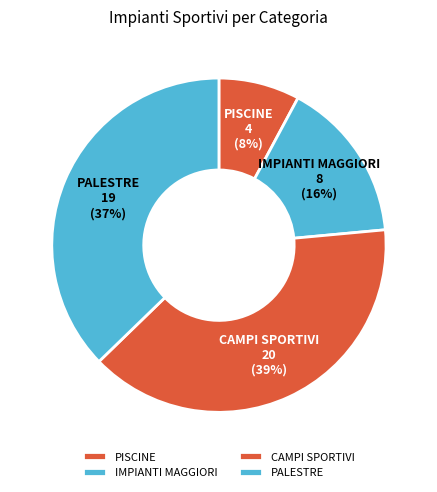

Rank the categories by value from lowest to highest.

PISCINE, IMPIANTI MAGGIORI, PALESTRE, CAMPI SPORTIVI